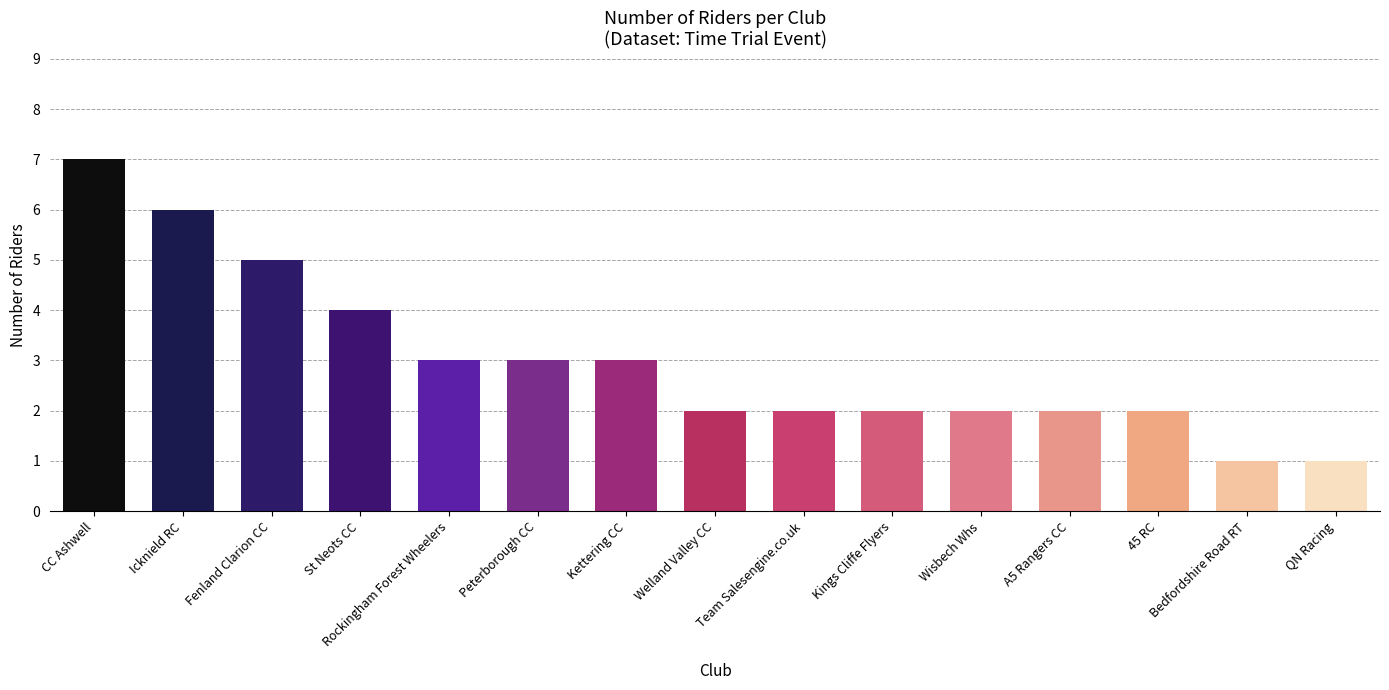

What is the greatest value displayed?

7